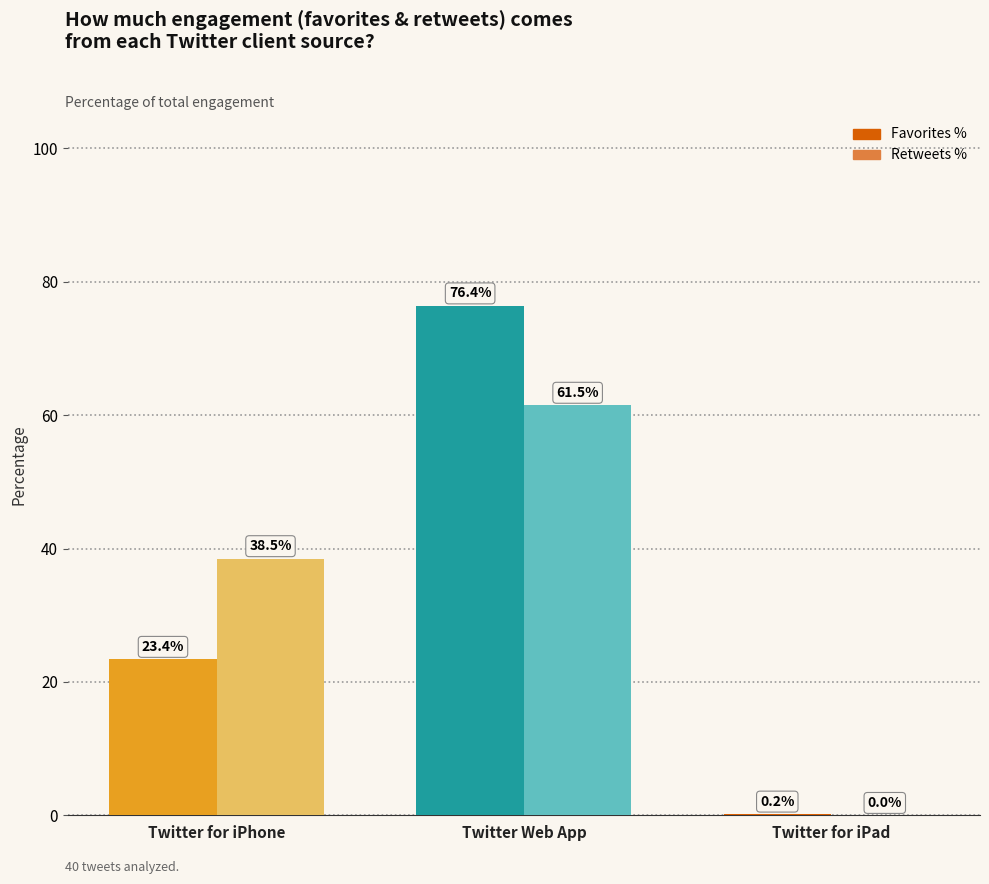

Does the chart contain stacked bars?

No